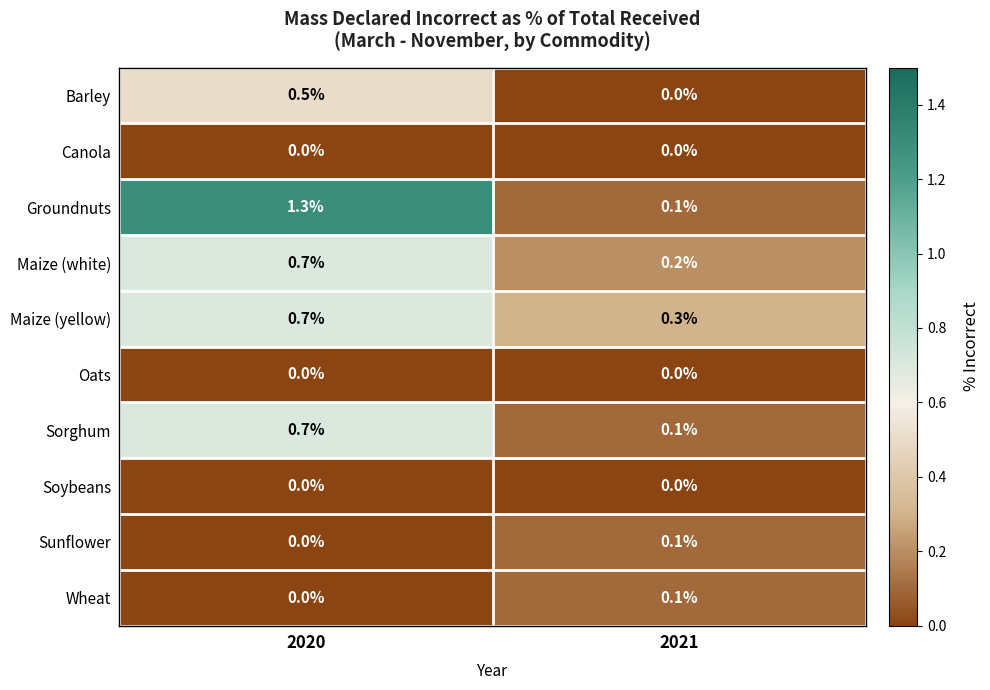

Reading left to right, extract all data points from this chart.

Barley: 2020=0.5	2021=0.0
Canola: 2020=0.0	2021=0.0
Groundnuts: 2020=1.3	2021=0.1
Maize (white): 2020=0.7	2021=0.2
Maize (yellow): 2020=0.7	2021=0.3
Oats: 2020=0.0	2021=0.0
Sorghum: 2020=0.7	2021=0.1
Soybeans: 2020=0.0	2021=0.0
Sunflower: 2020=0.0	2021=0.1
Wheat: 2020=0.0	2021=0.1